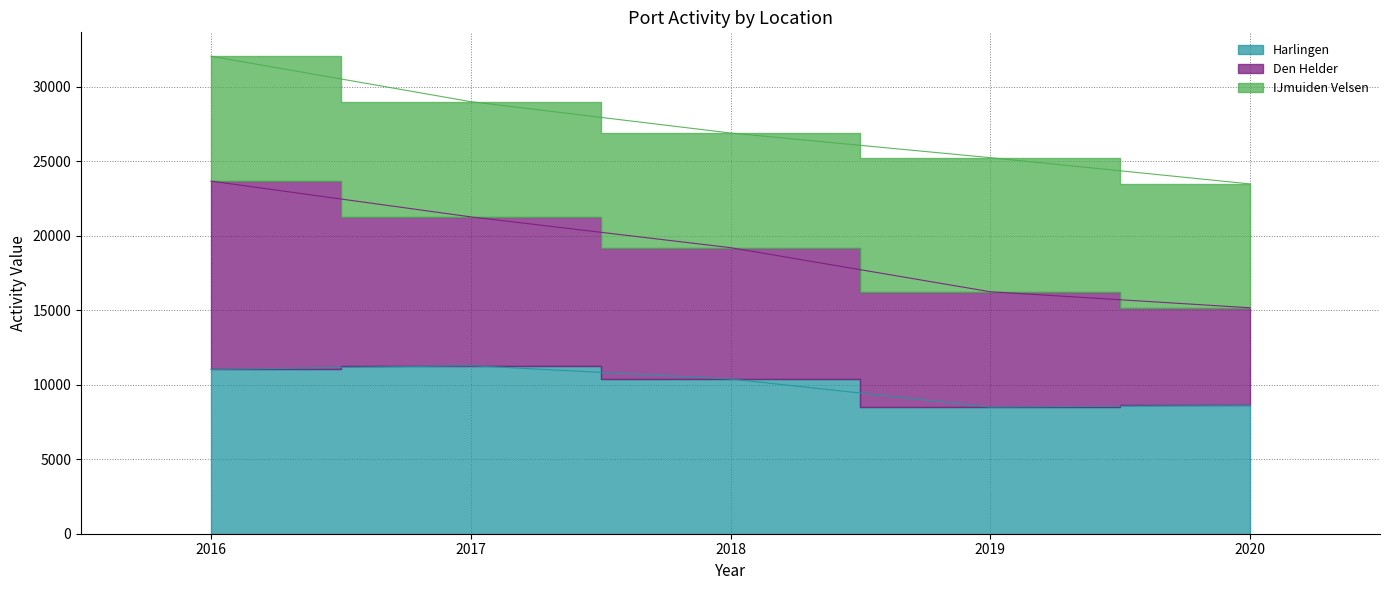

What is the difference between the maximum and minimum values in the Harlingen series?

2778